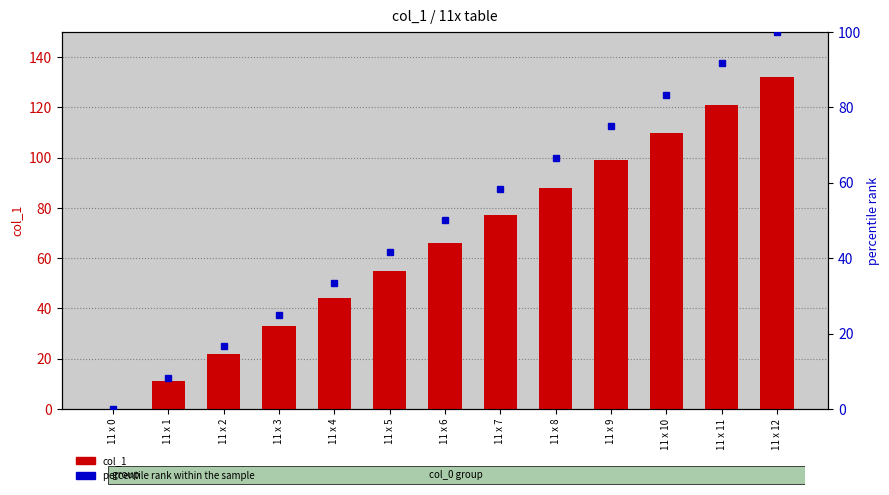

Reading left to right, transcribe all the data shown in this chart.

col_1: 11 x 0=0.0	11 x 1=11.0	11 x 2=22.0	11 x 3=33.0	11 x 4=44.0	11 x 5=55.0	11 x 6=66.0	11 x 7=77.0	11 x 8=88.0	11 x 9=99.0	11 x 10=110.0	11 x 11=121.0	11 x 12=132.0
percentile rank within the sample: 11 x 0=0.0	11 x 1=8.3	11 x 2=16.7	11 x 3=25.0	11 x 4=33.3	11 x 5=41.7	11 x 6=50.0	11 x 7=58.3	11 x 8=66.7	11 x 9=75.0	11 x 10=83.3	11 x 11=91.7	11 x 12=100.0